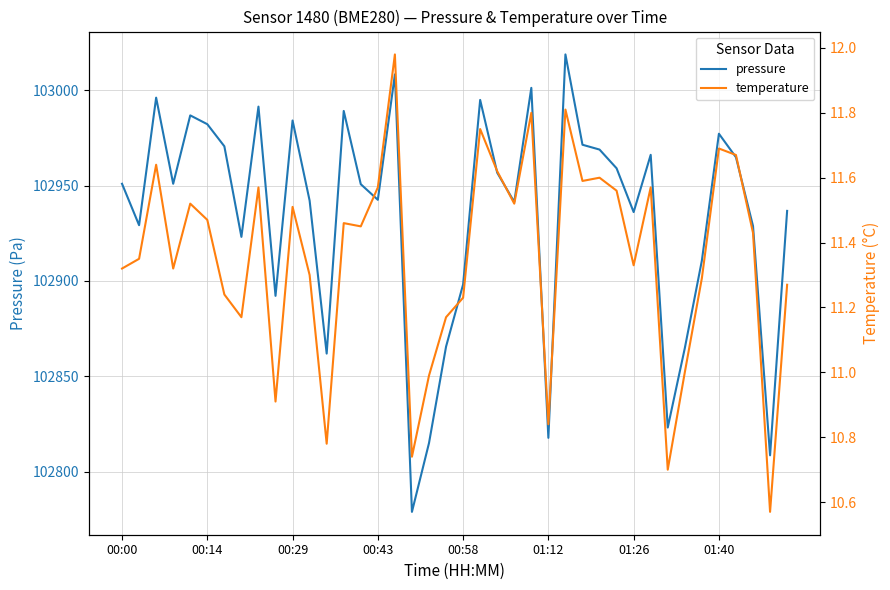

True or false: pressure and temperature intersect in this chart.

False